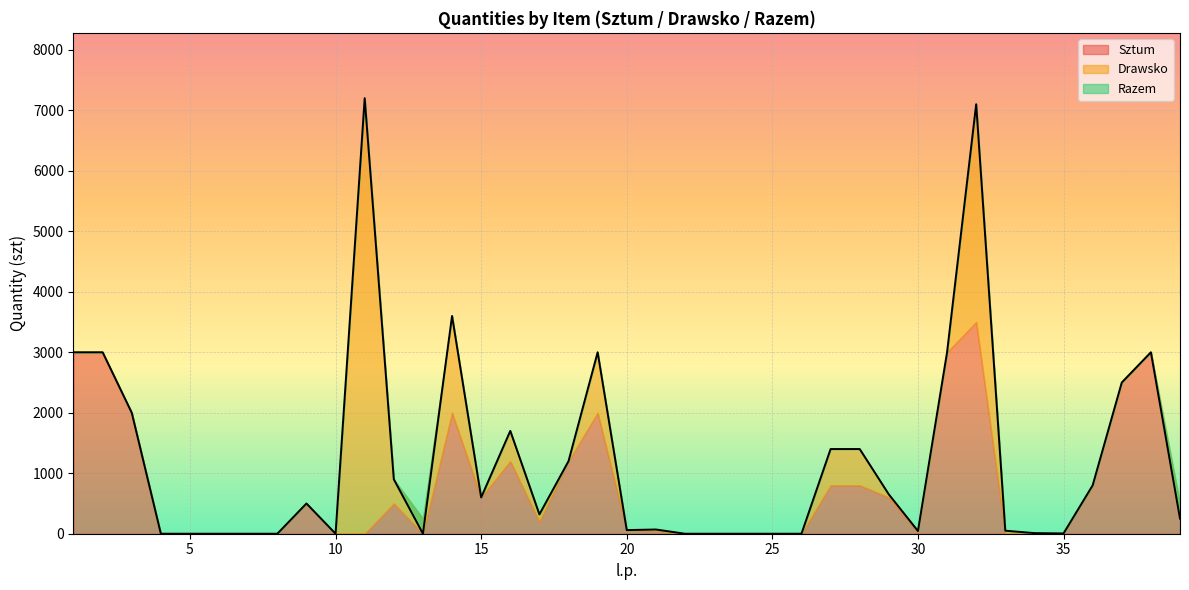

Where is Drawsko nearest to the value 3600?

32